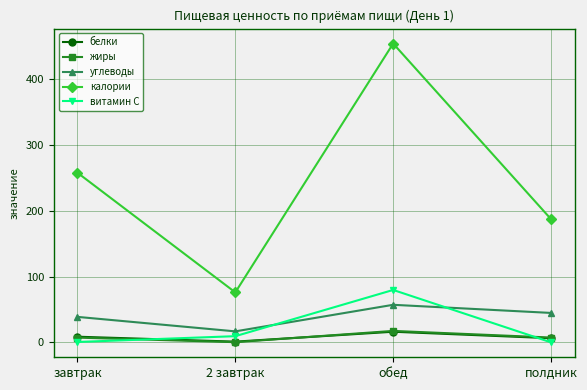

Where is калории nearest to the value 264?

завтрак